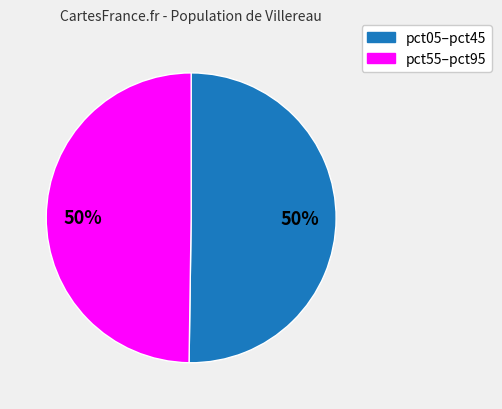

To the nearest percent, what is the average slice percentage?

50%